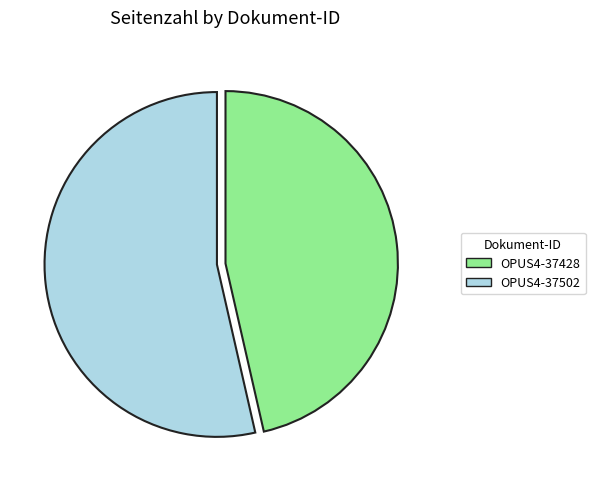

The OPUS4-37428 slice represents 37% of the pie. True or false?

False